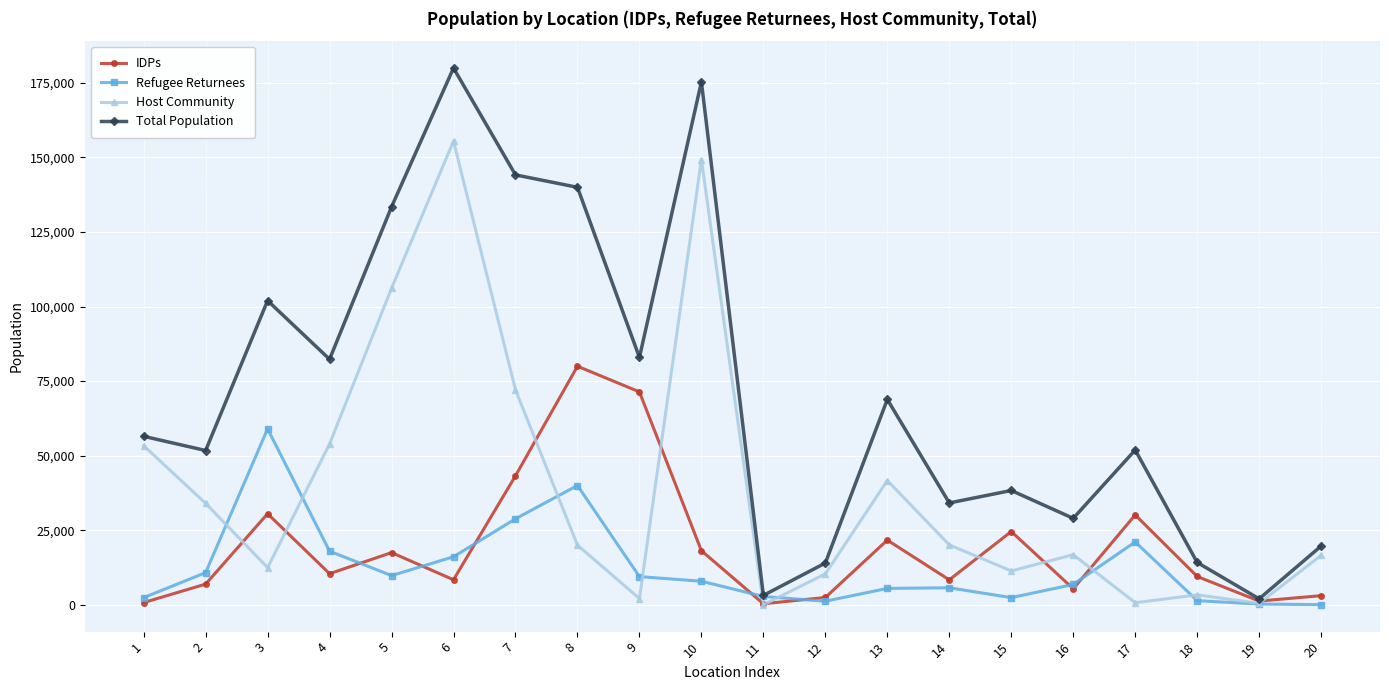

At which category does Refugee Returnees reach its first local valley?

5